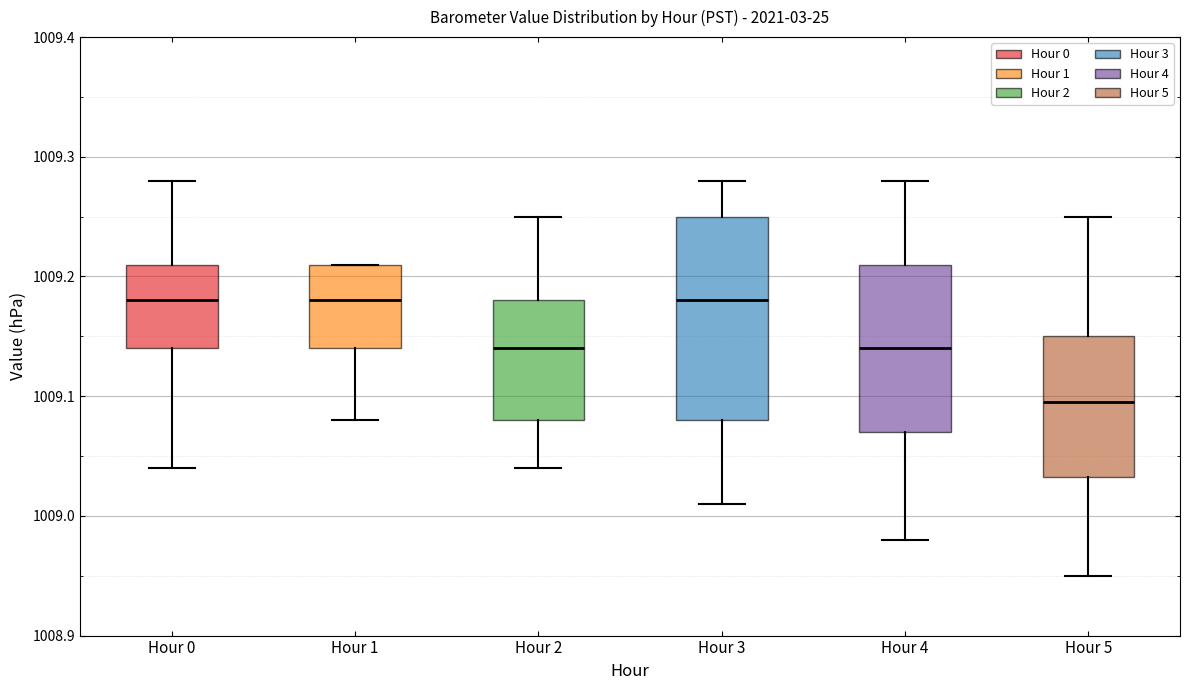

Where is the upper edge of the box for Hour 5 on the y-axis? The values are not printed on the chart, so give them approximately, as read against the axis.

1009.15